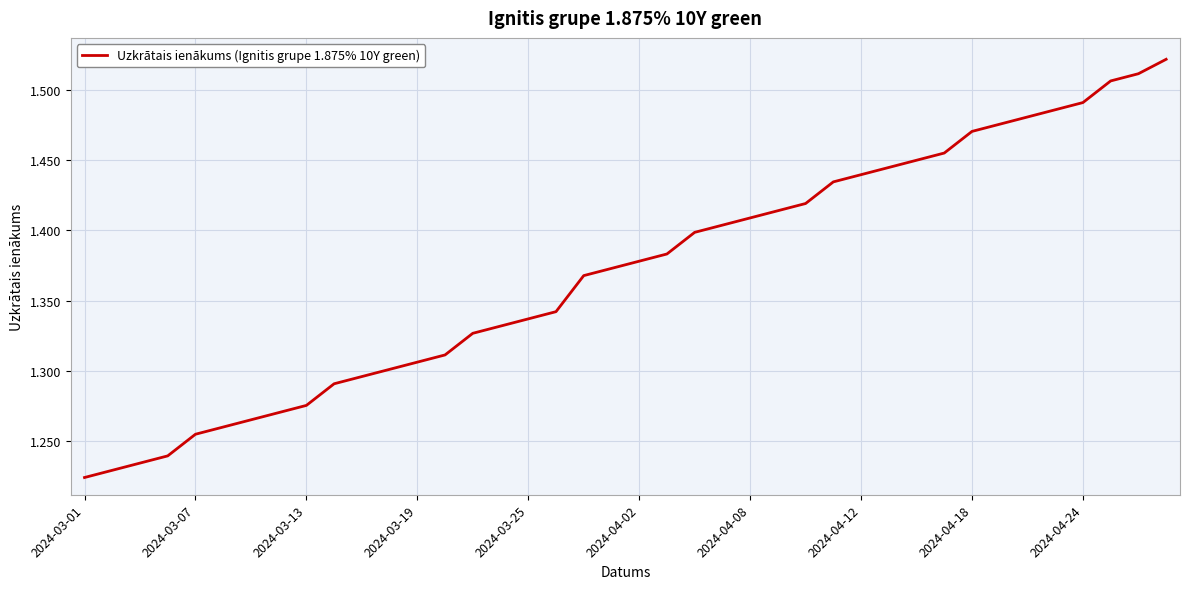

What is the difference between the maximum and minimum values?

0.3